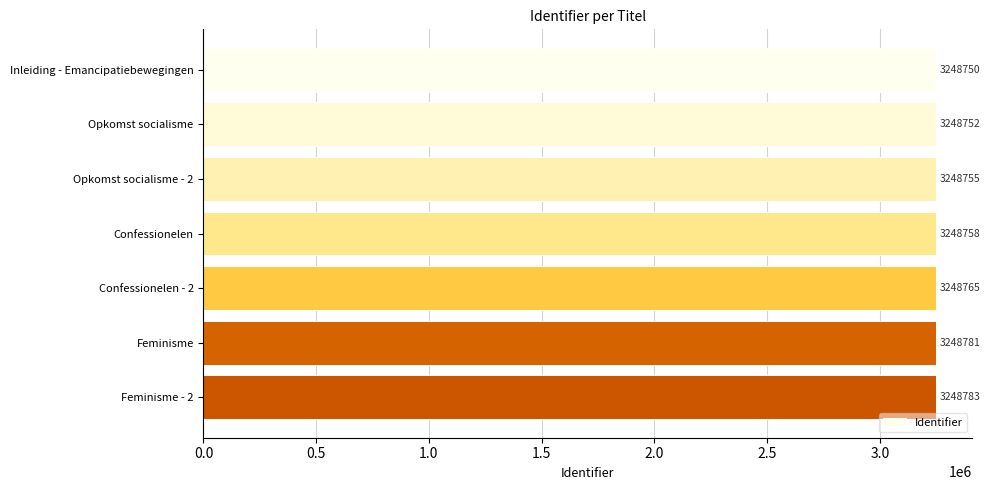

What is the average value?

3248763